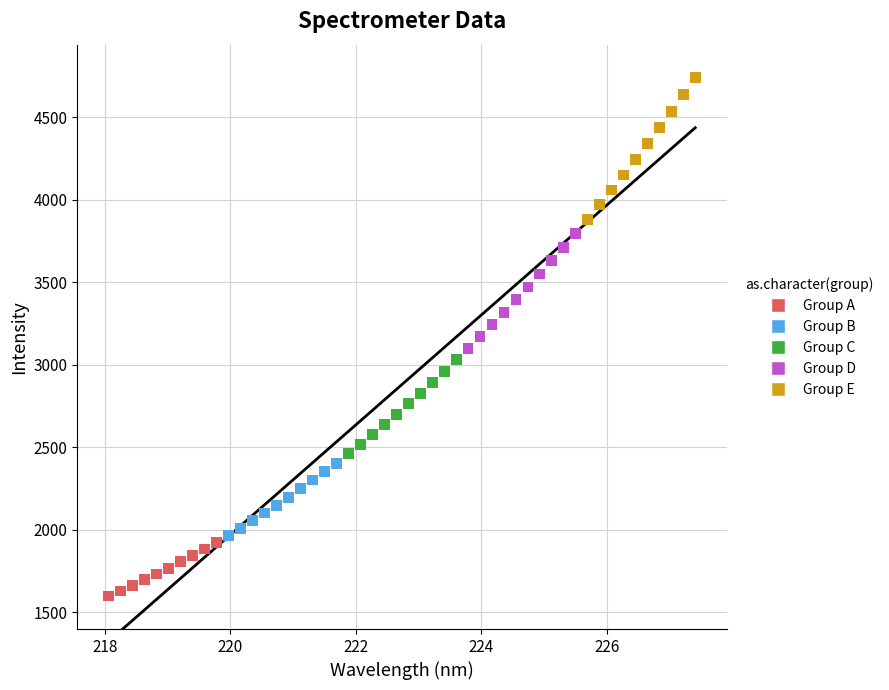

Which series reaches the minimum Y coordinate?

Group A